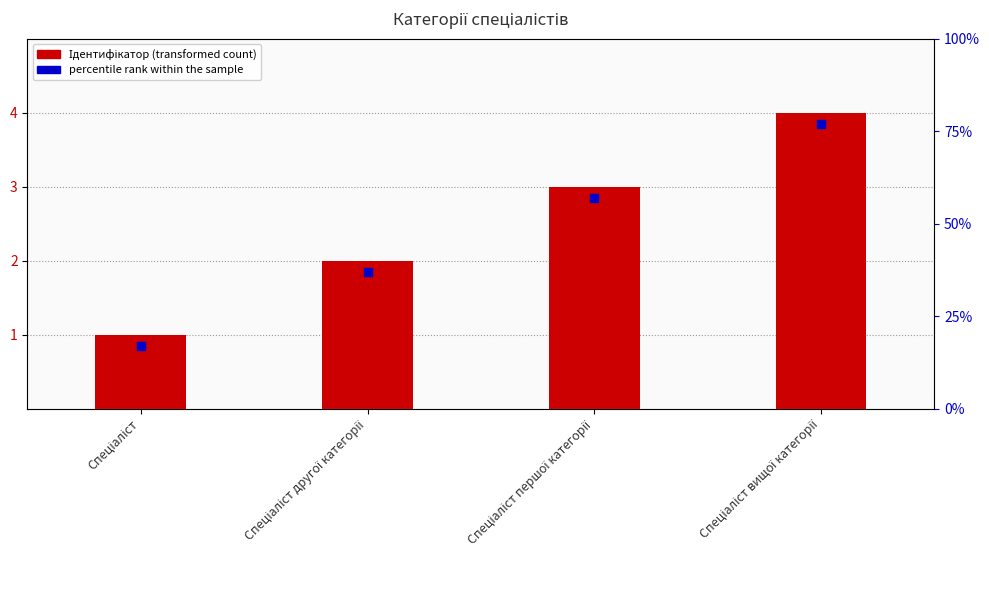

Between Спеціаліст вищої категорії and Спеціаліст другої категорії, which is larger?

Спеціаліст вищої категорії